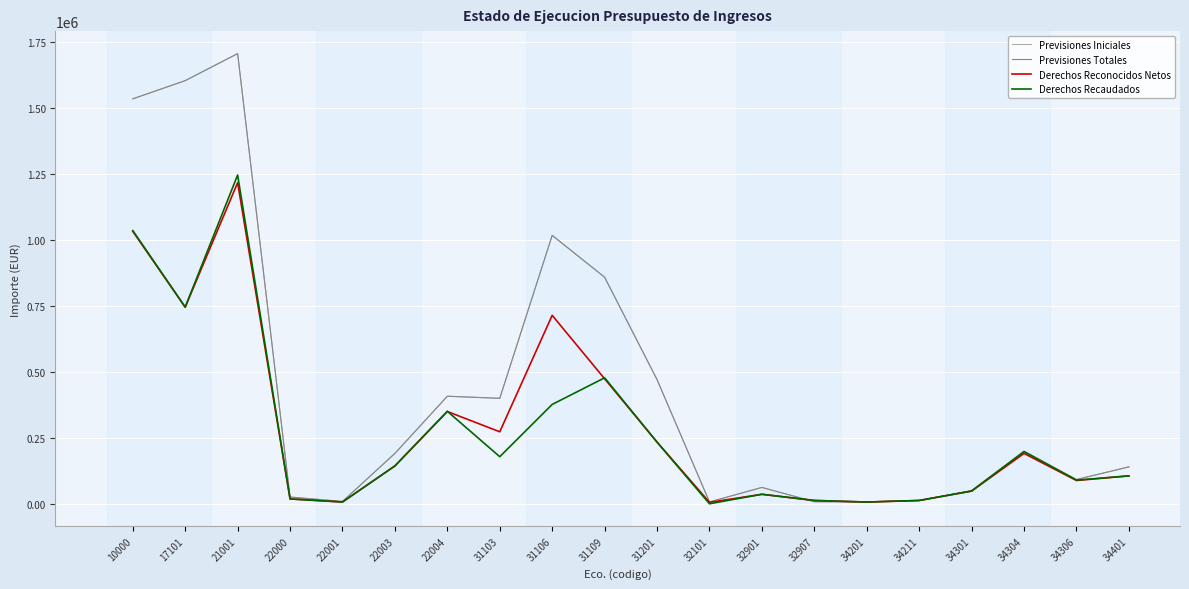

Is it true that Previsiones Iniciales equals 813201.0 at 31201?

False